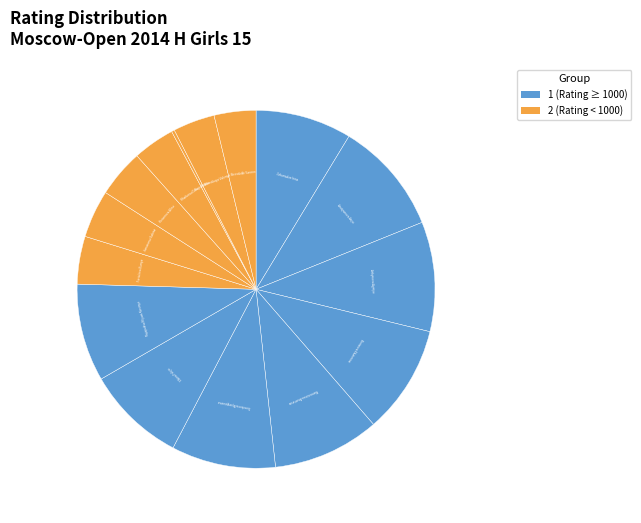

To the nearest percent, what is the average slice percentage?

7%